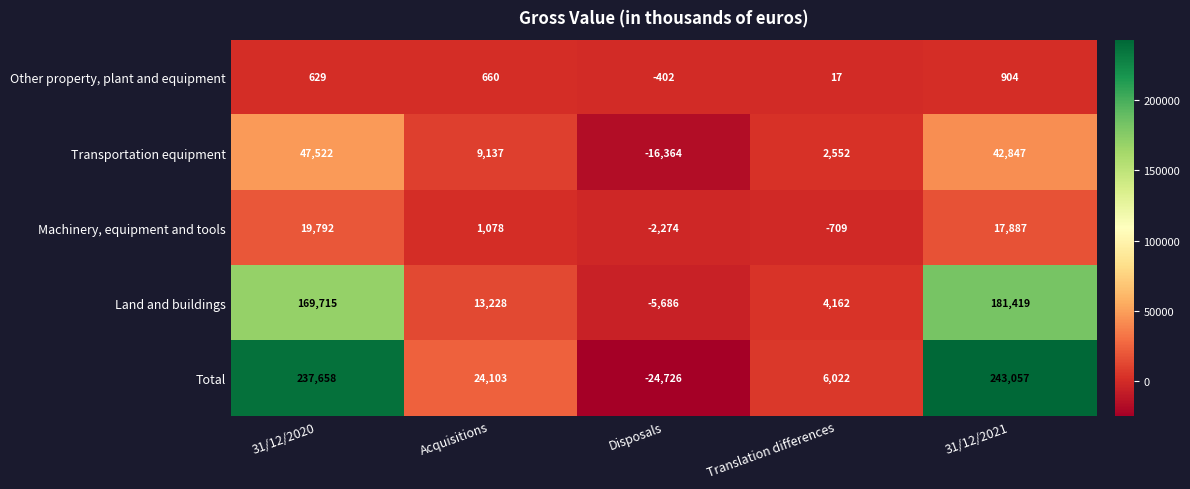

At how many categories does at least one series exceed 227242?

2